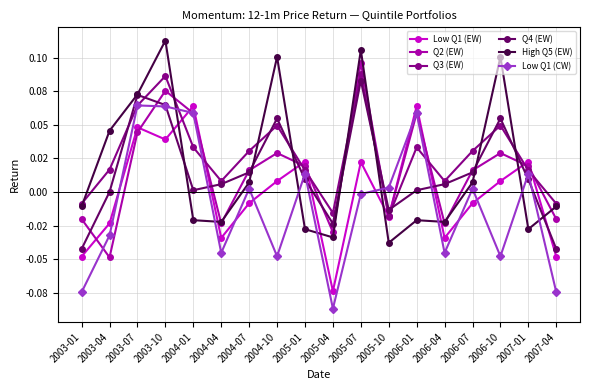

How many negative values does the High Q5 (EW) series have?

10